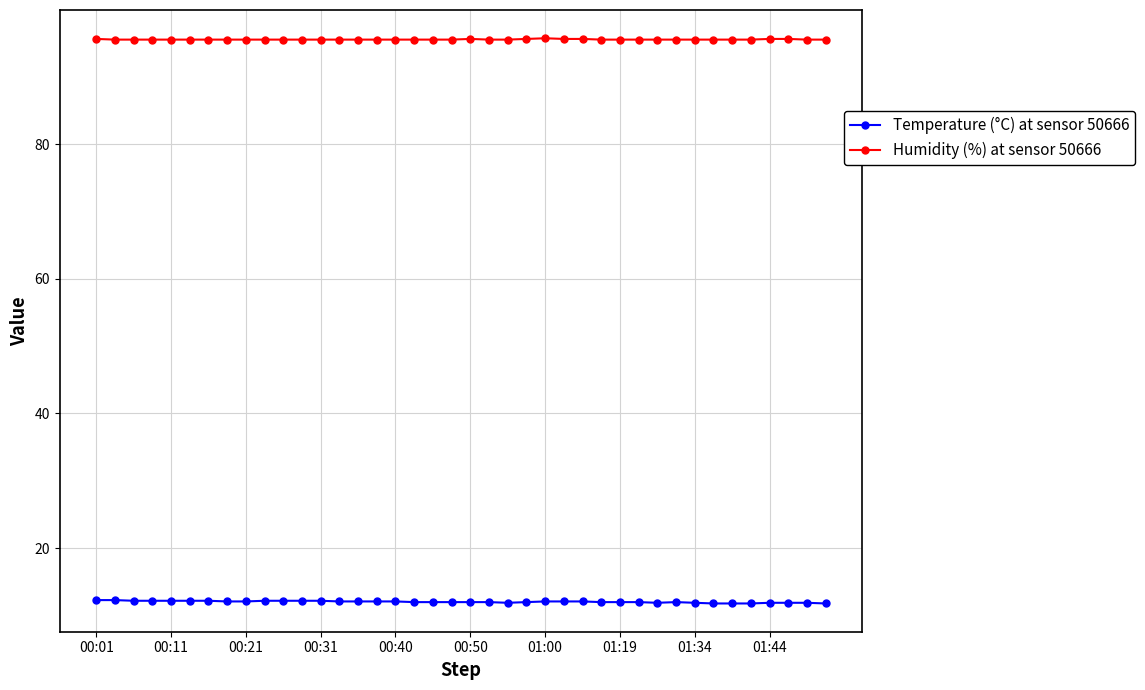

How many categories are shown in the chart?

40